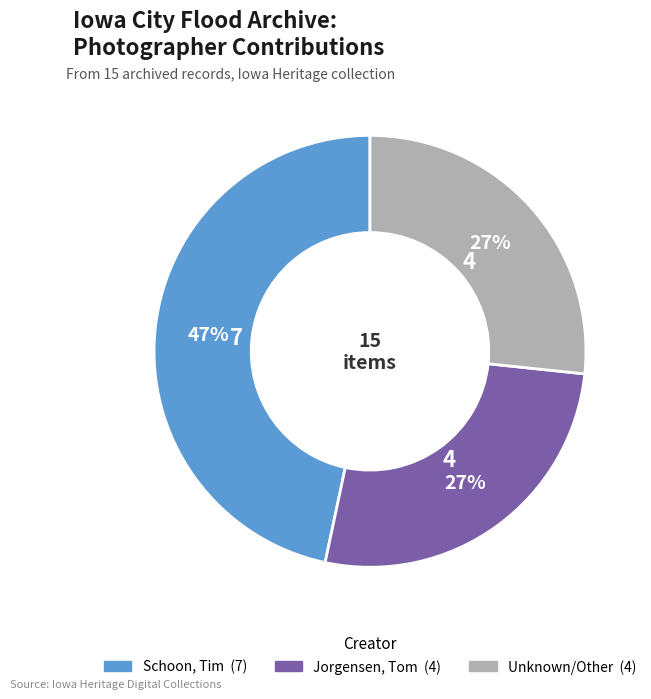

Is there a majority slice in this chart?

No